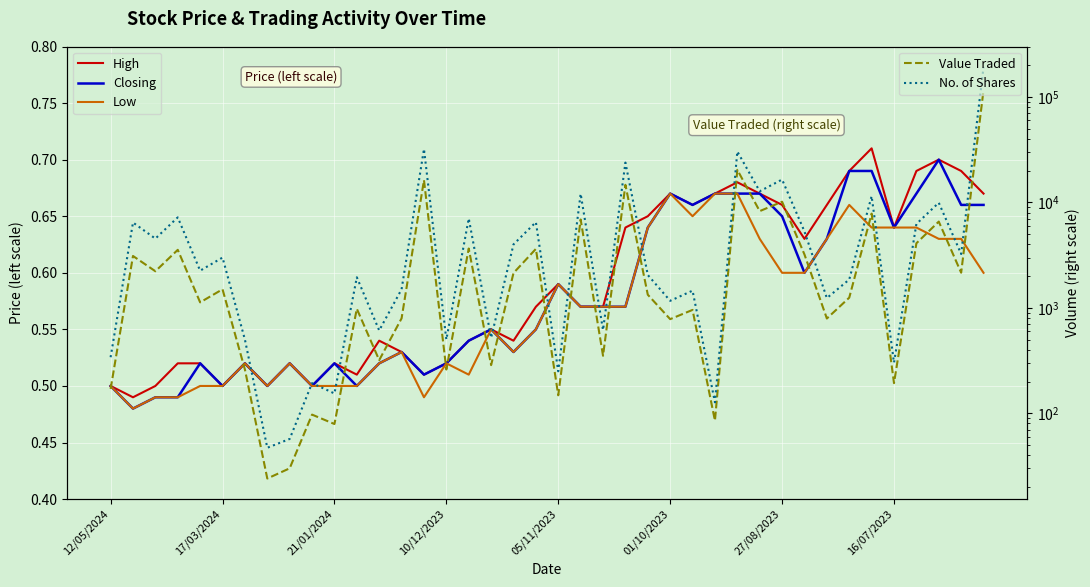

Between 17 and 21/01/2024, which is larger?

17